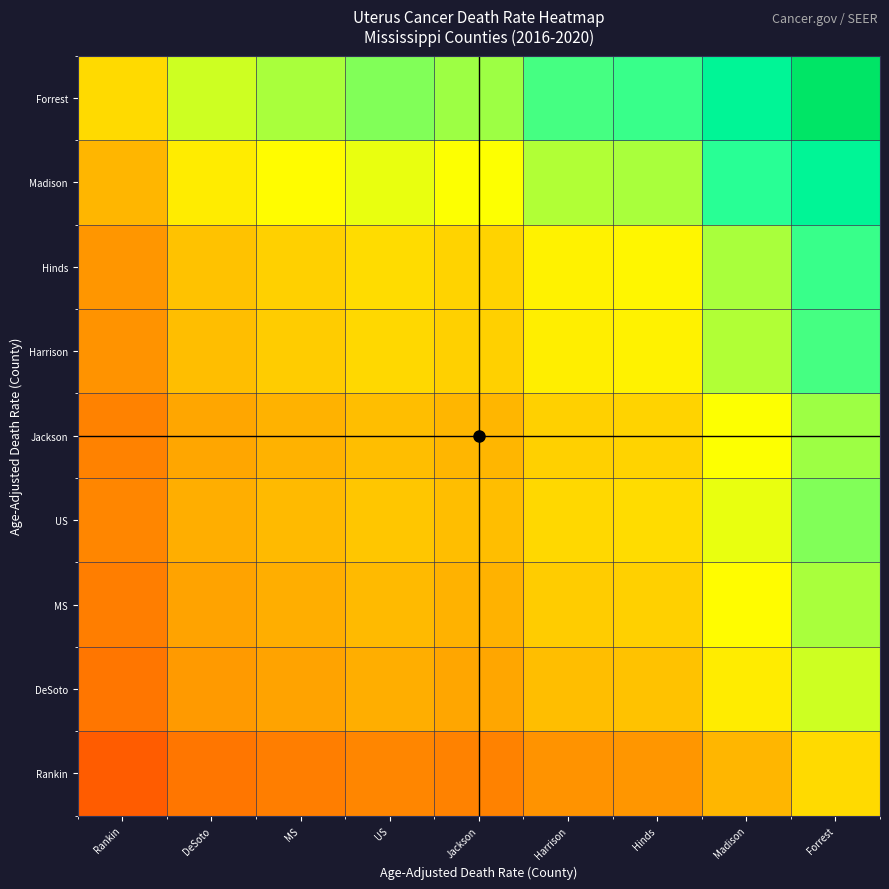

Which label corresponds to the largest value in the chart?

Forrest